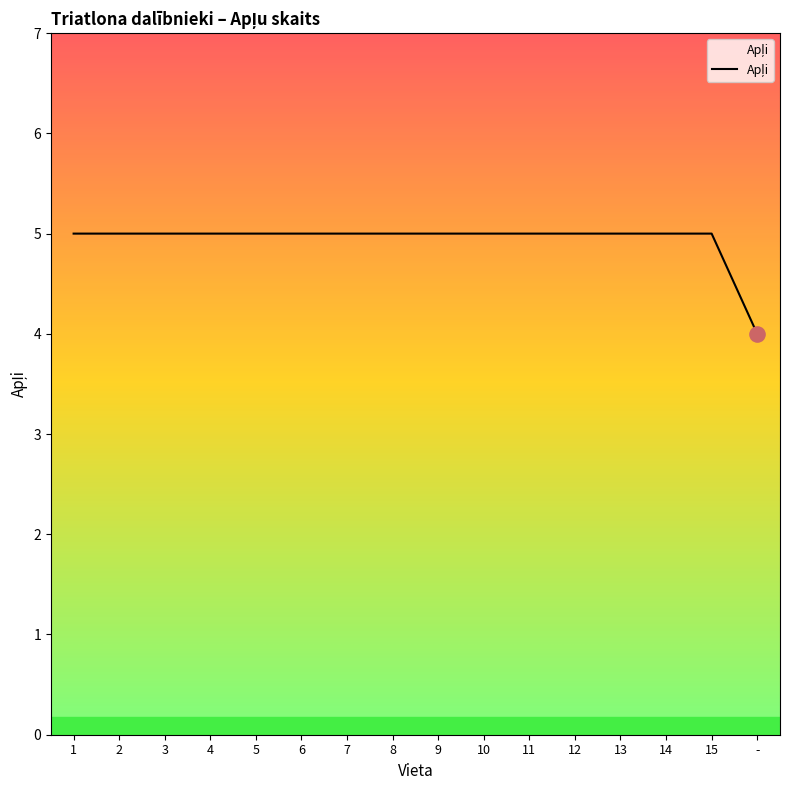

Approximately how many times larger is the value at 7 compared to 6?

1.0